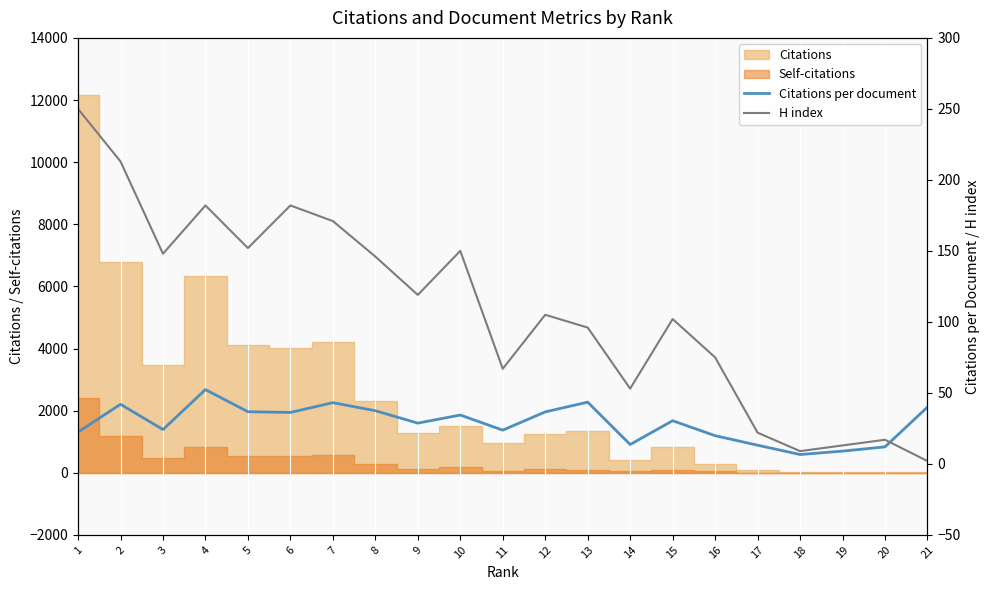

Where is the first local maximum for H index?

4